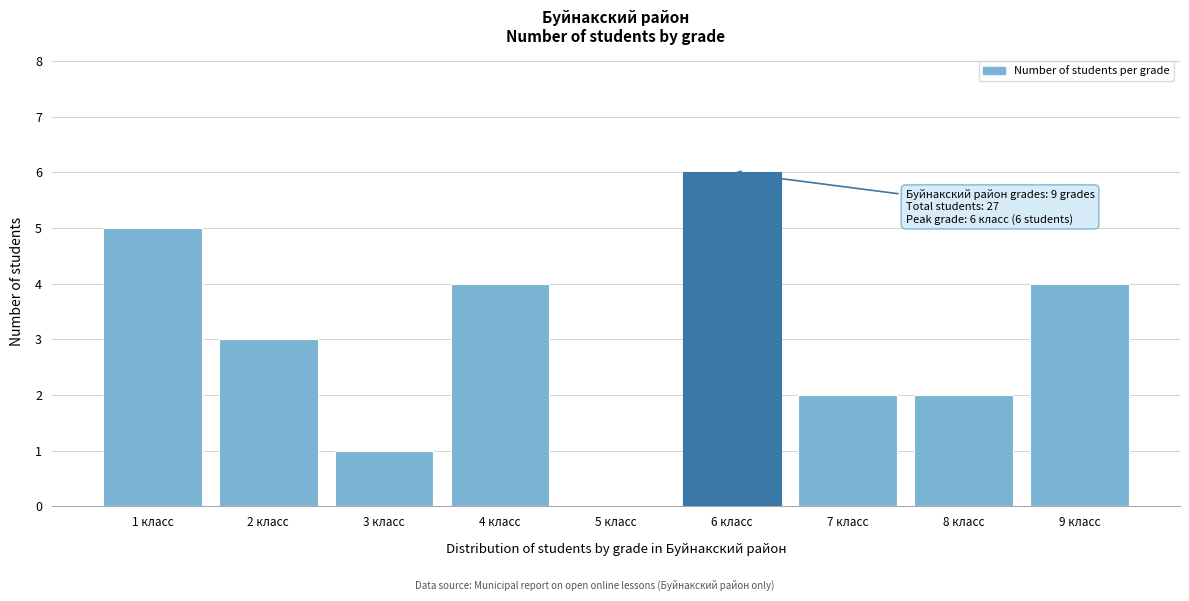

Reading left to right, what are all the values shown in this chart?

1 класс=5	2 класс=3	3 класс=1	4 класс=4	5 класс=0	6 класс=6	7 класс=2	8 класс=2	9 класс=4